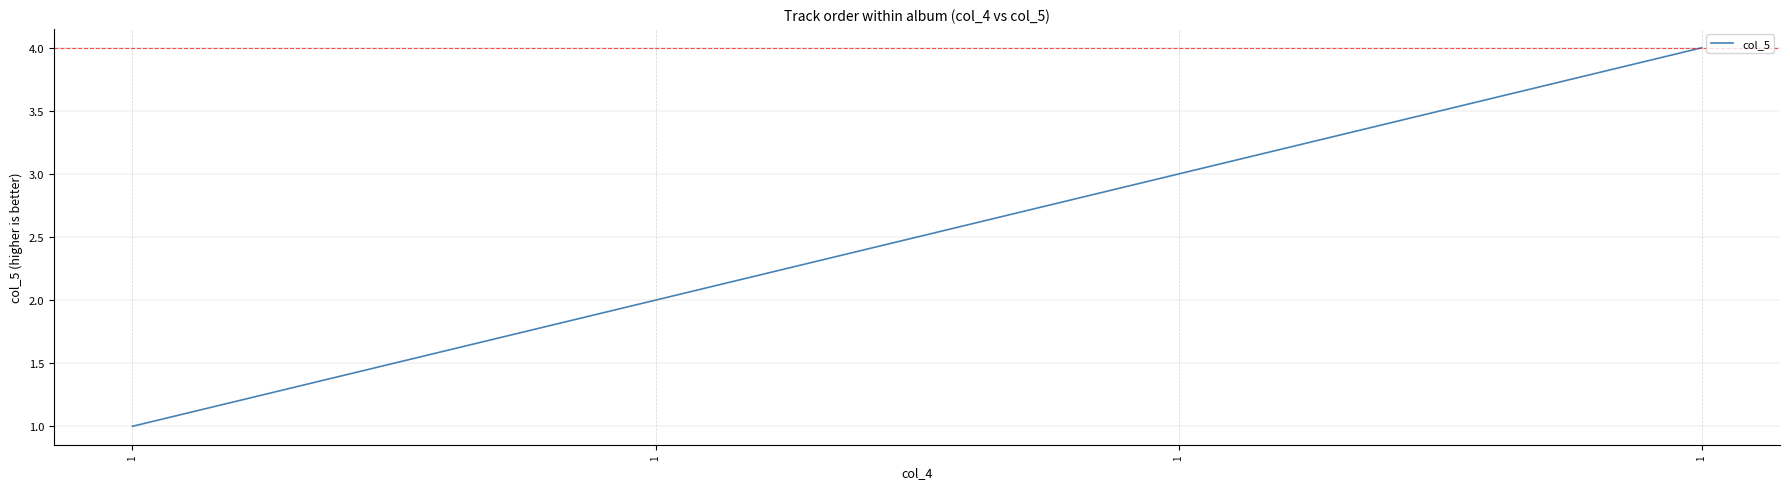

What is the difference between the maximum and minimum values?

3